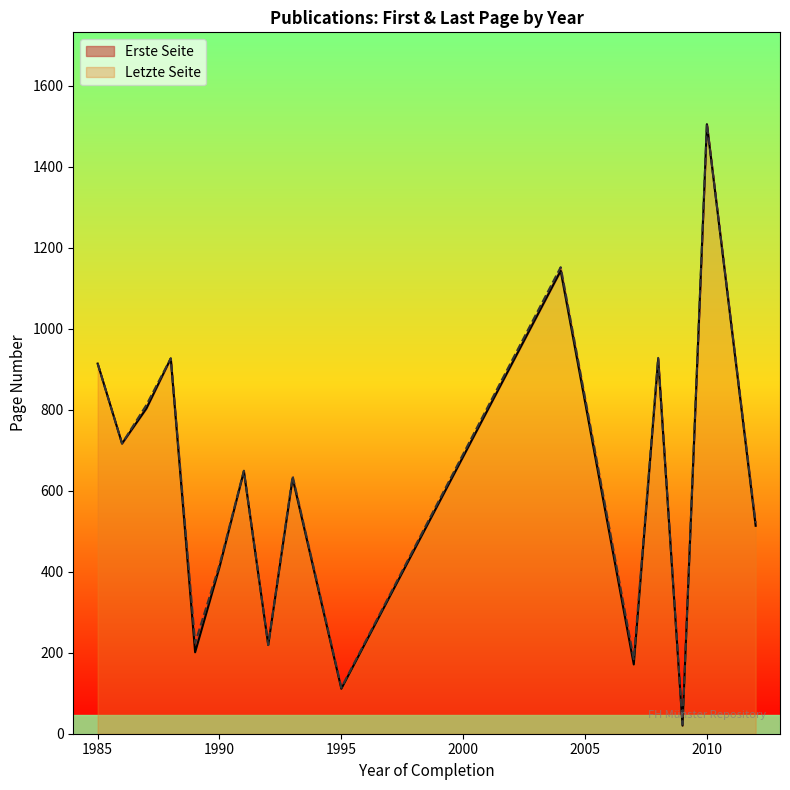

At which category is the sum across all series the highest?

2010